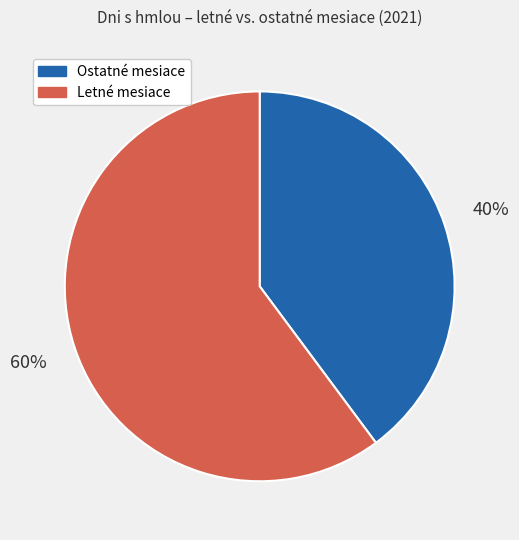

To the nearest percent, what is the difference between the largest and smallest slice percentages?

20%